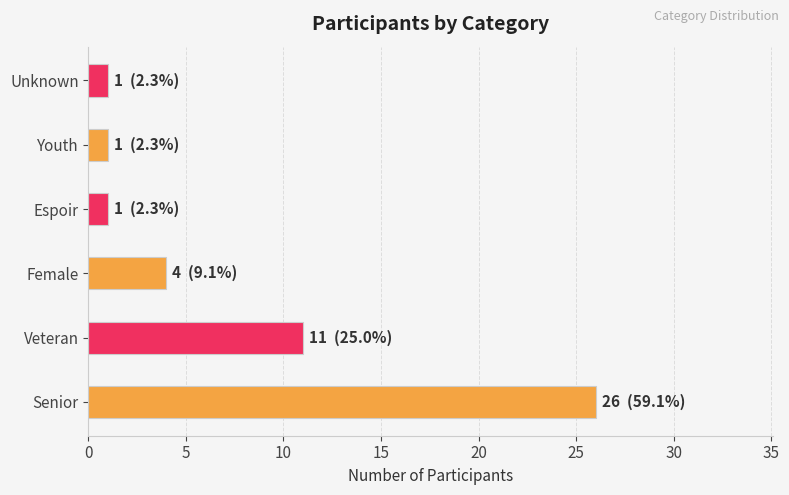

Reading bottom to top, what are all the values shown in this chart?

26	11	4	1	1	1